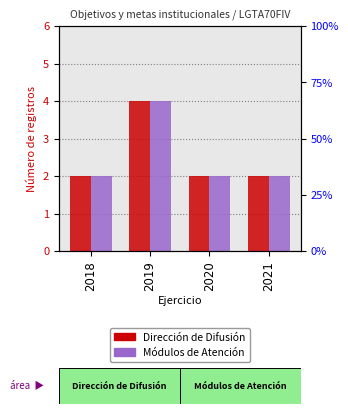

Reading left to right, extract all data points from this chart.

Dirección de Difusión: 2	4	2	2
Módulos de Atención: 2	4	2	2